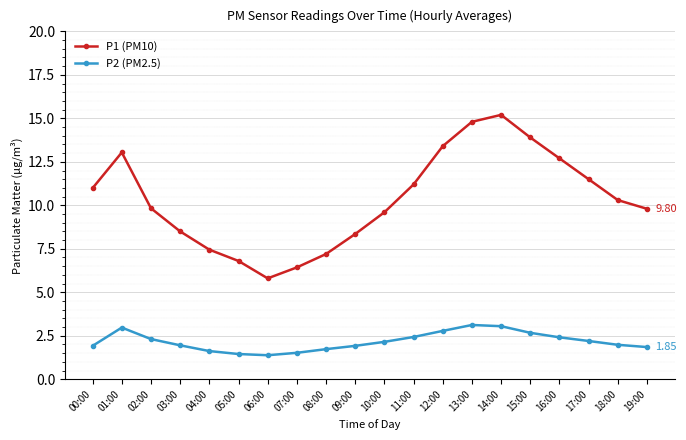

True or false: P1 (PM10) and P2 (PM2.5) cross at least once.

False